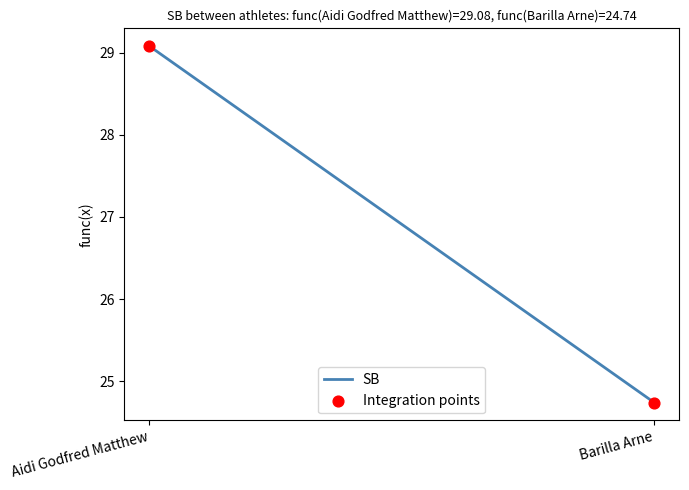

What is the average Y value?

26.9